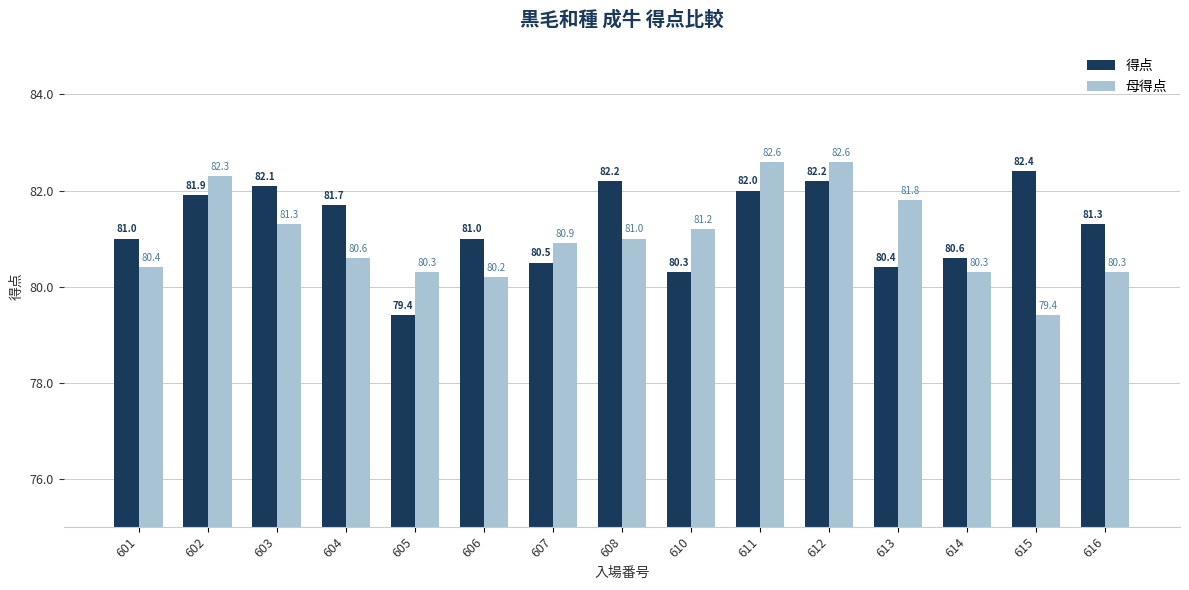

What is the difference between the maximum and minimum values in the 得点 series?

3.0